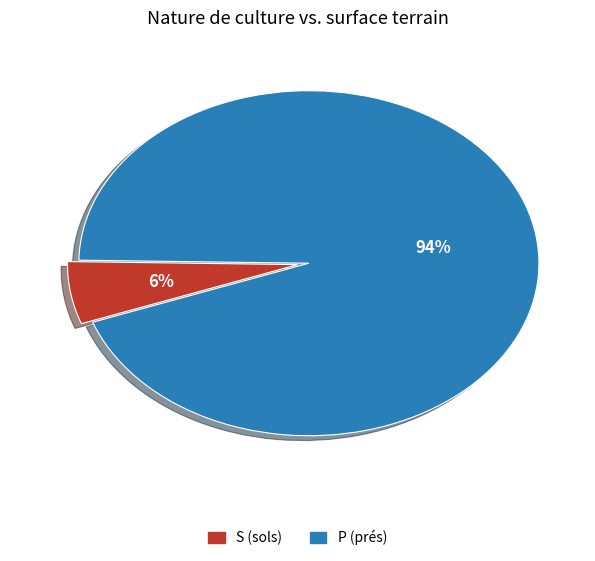

To the nearest percent, what portion does P (prés) represent?

94%